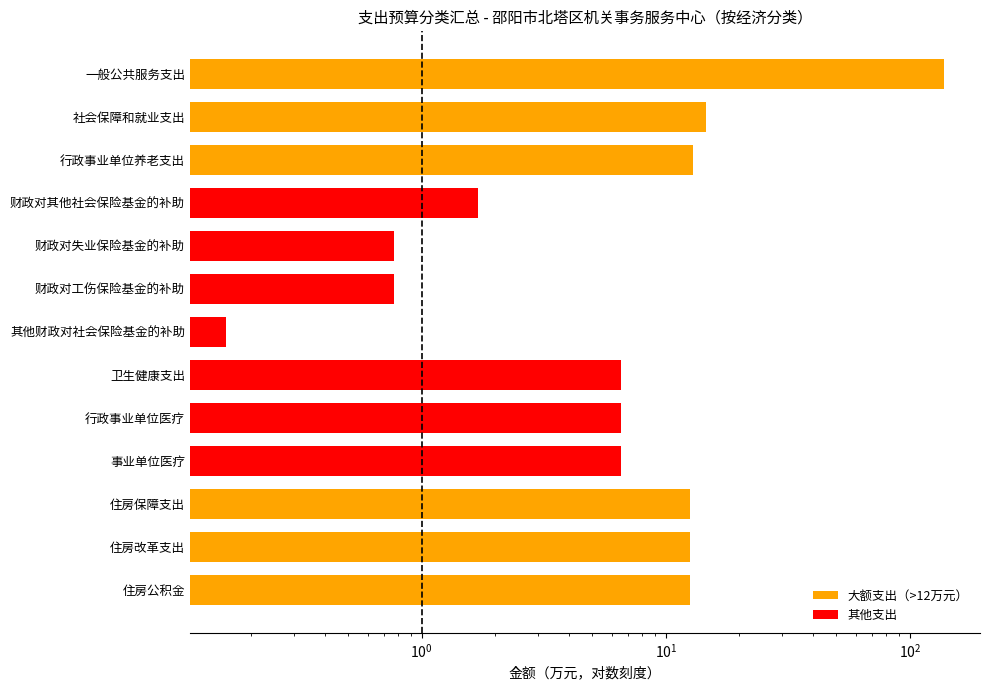

What is the difference between the second highest and minimum values?

14.4